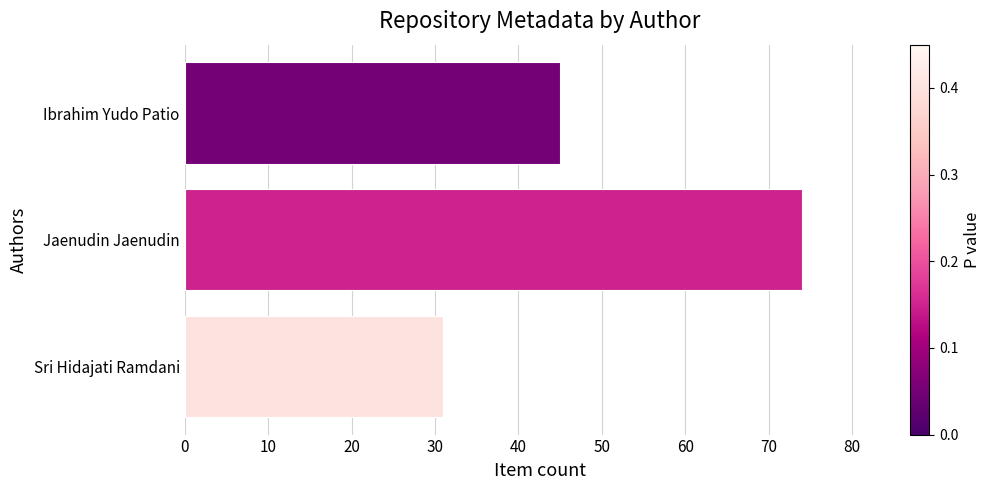

List the labels in order of value, smallest first.

Sri Hidajati Ramdani, Ibrahim Yudo Patio, Jaenudin Jaenudin